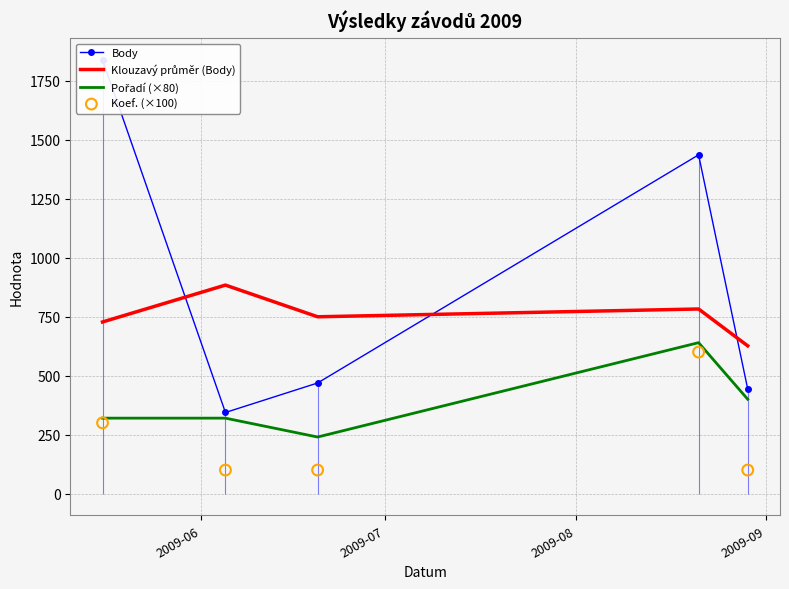

Is the value of Pořadí (×80) at 2009-09 greater than the value of Klouzavý průměr (Body) at 2009-09?

No